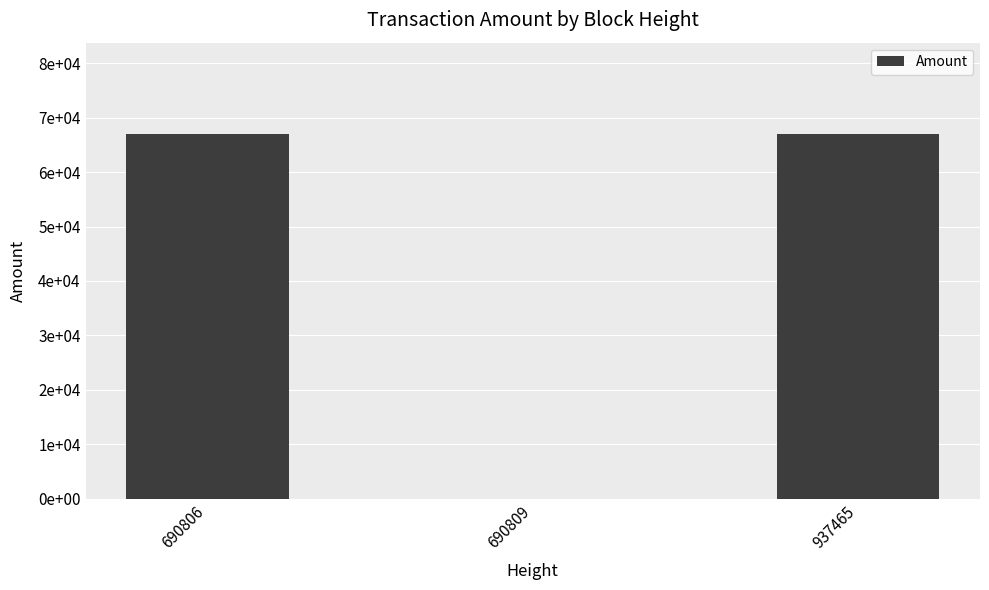

What is the difference between the values at 937465 and 690806?

1